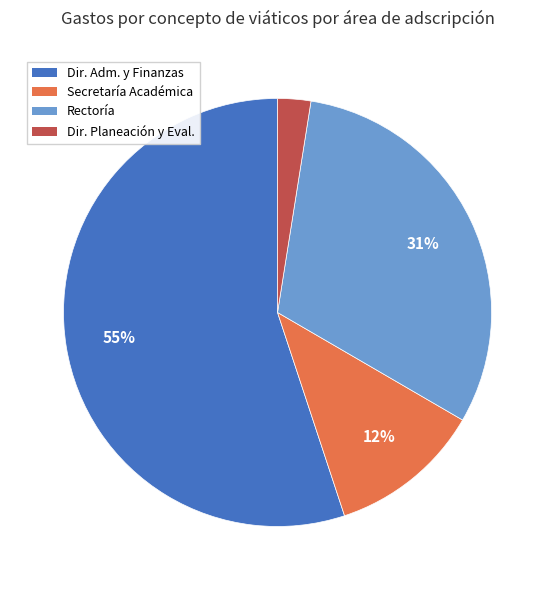

Is there any slice that represents more than half of the pie?

Yes